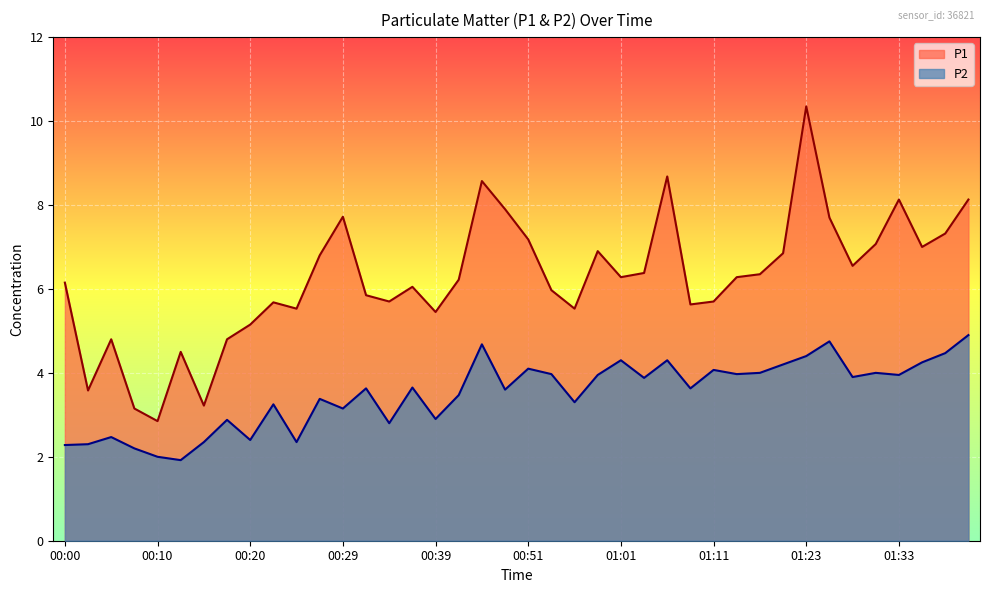

What is the difference between the maximum and minimum values in the P1 series?

7.5